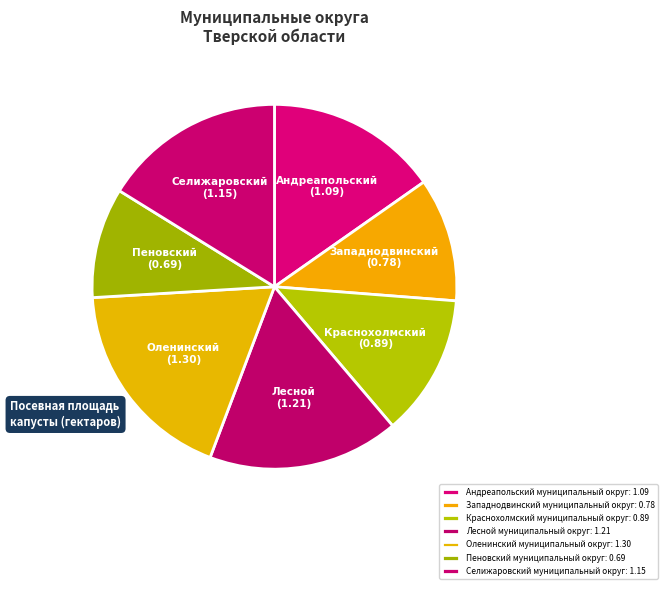

What is the largest slice in the pie chart?

Оленинский муниципальный округ